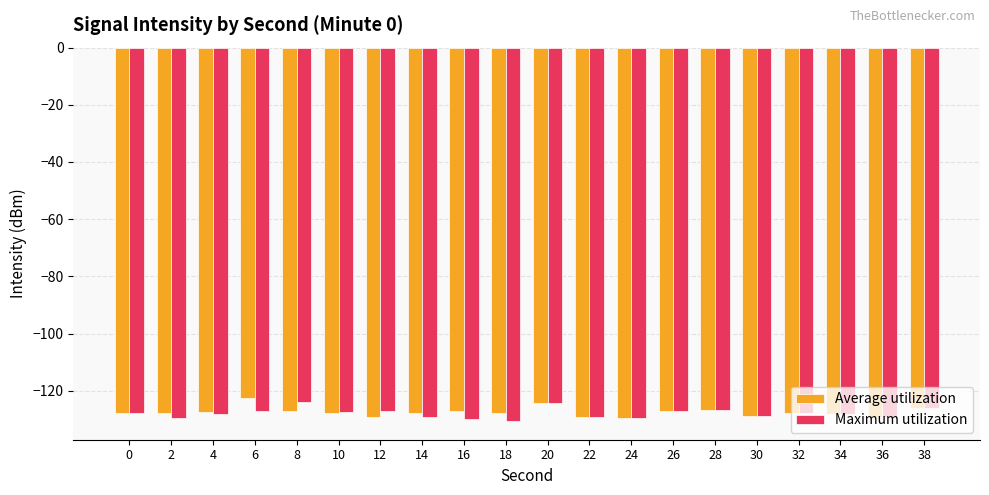

What is the maximum value for Maximum utilization?

-124.0